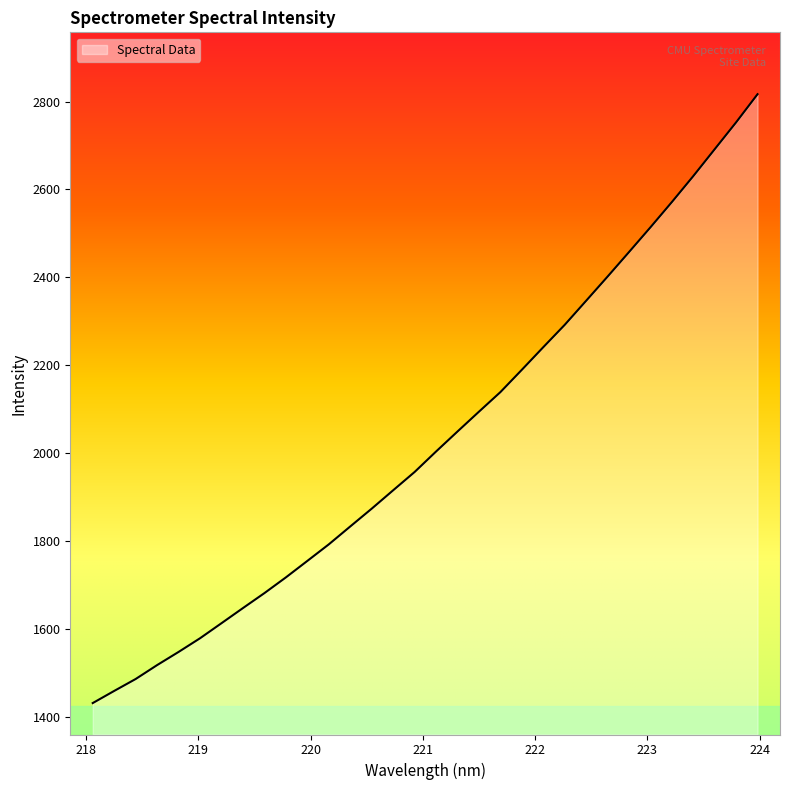

What is the maximum value shown in the chart?

2816.9